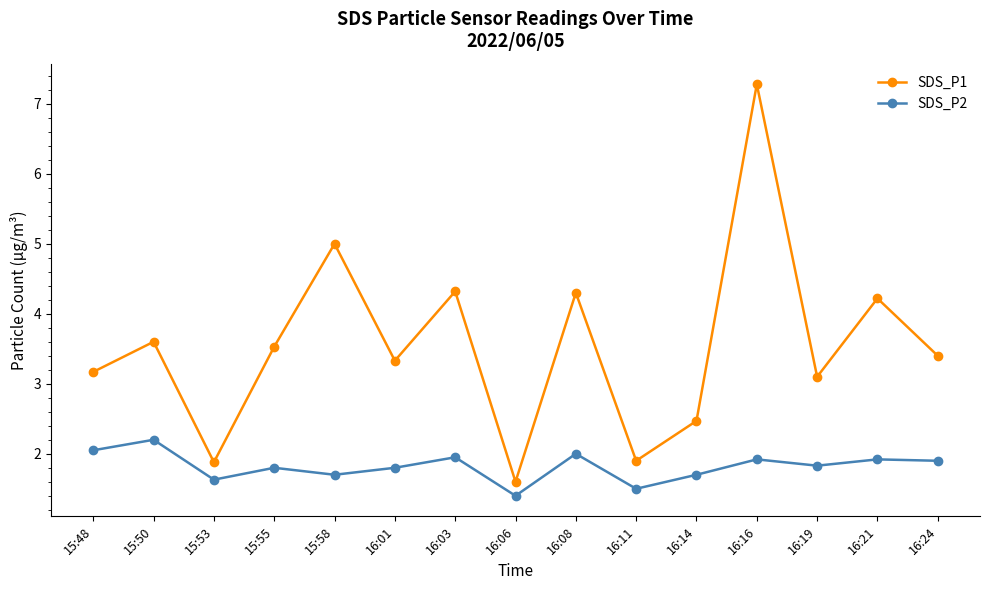

What is the smallest value displayed?

1.4